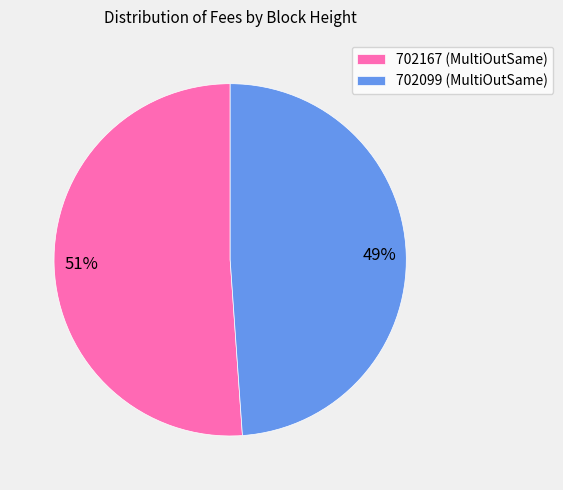

Which category accounts for the majority?

702167